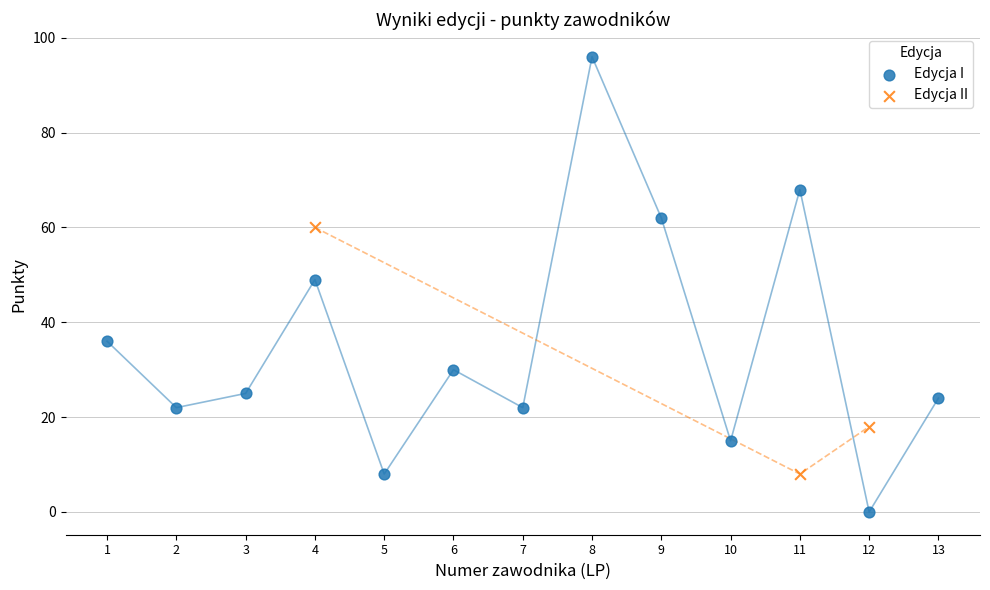

Which series contains the highest Y value?

Edycja I